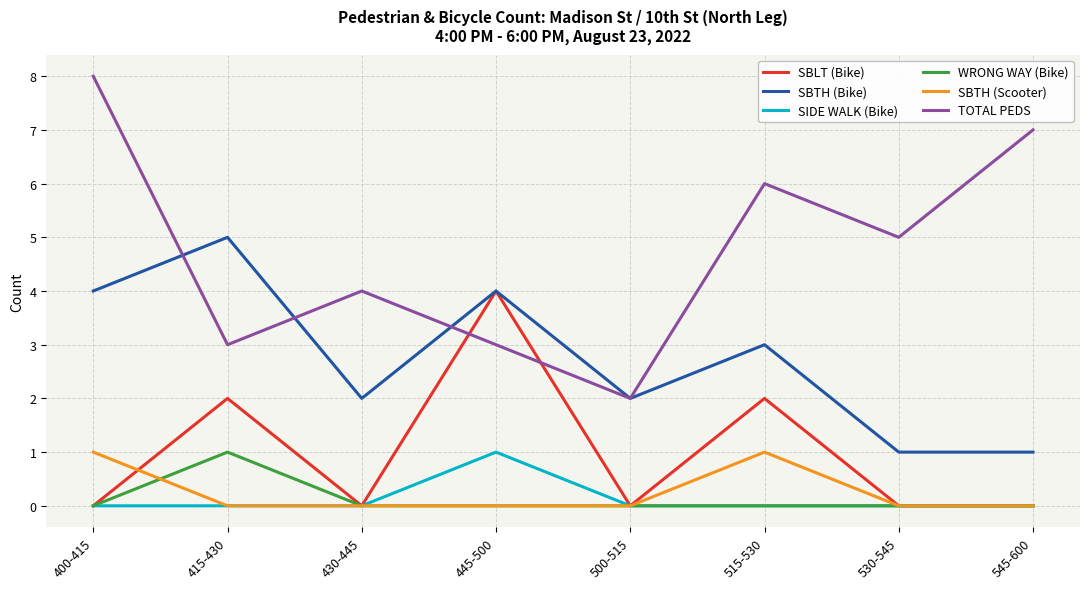

How many series are shown in this chart?

6